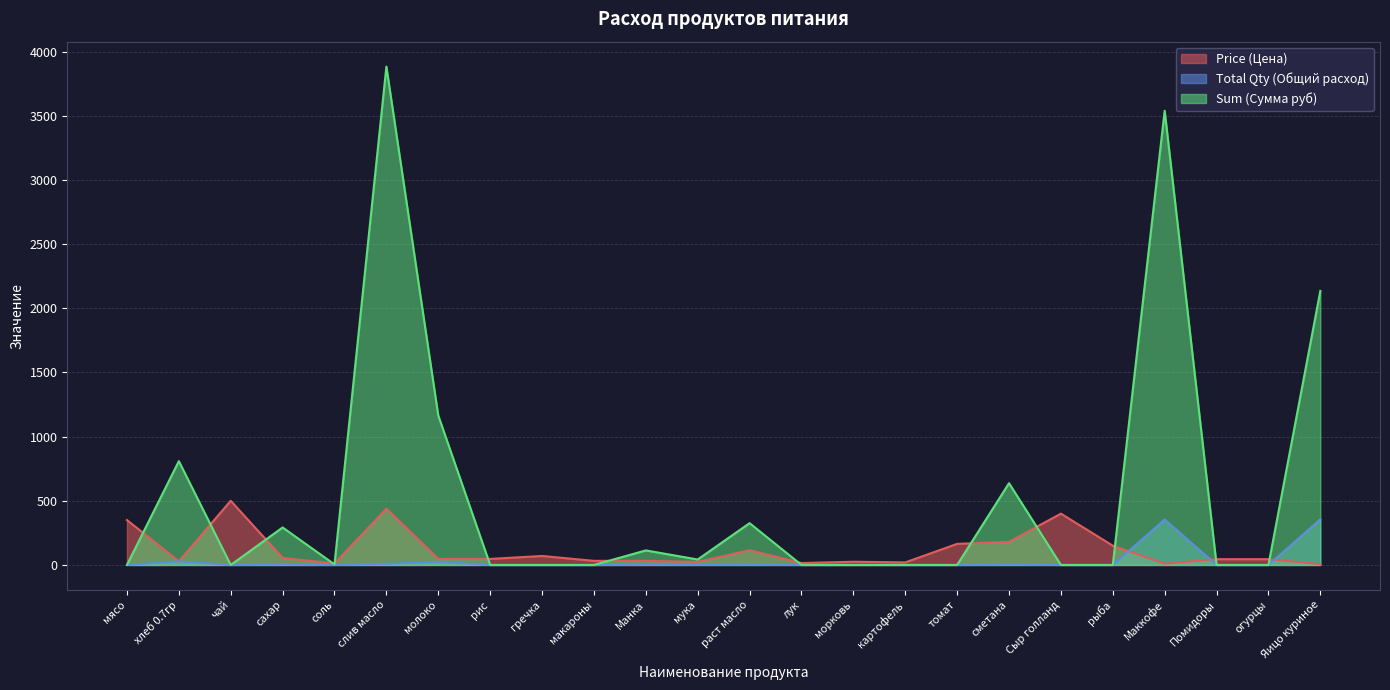

Where is Total Qty (Общий расход) nearest to the value 178?

хлеб 0.7гр